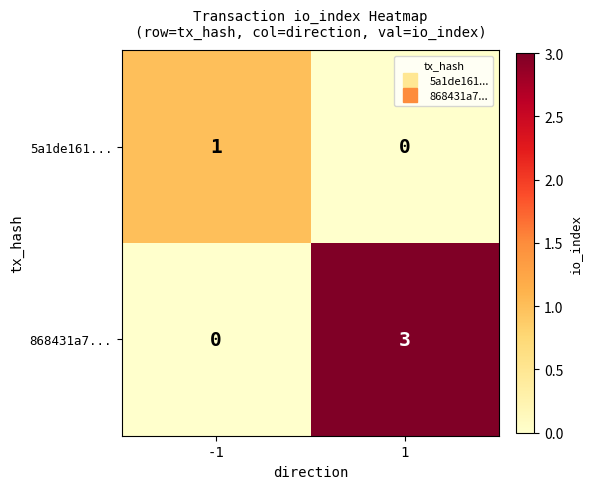

What is the maximum value shown in the chart?

3